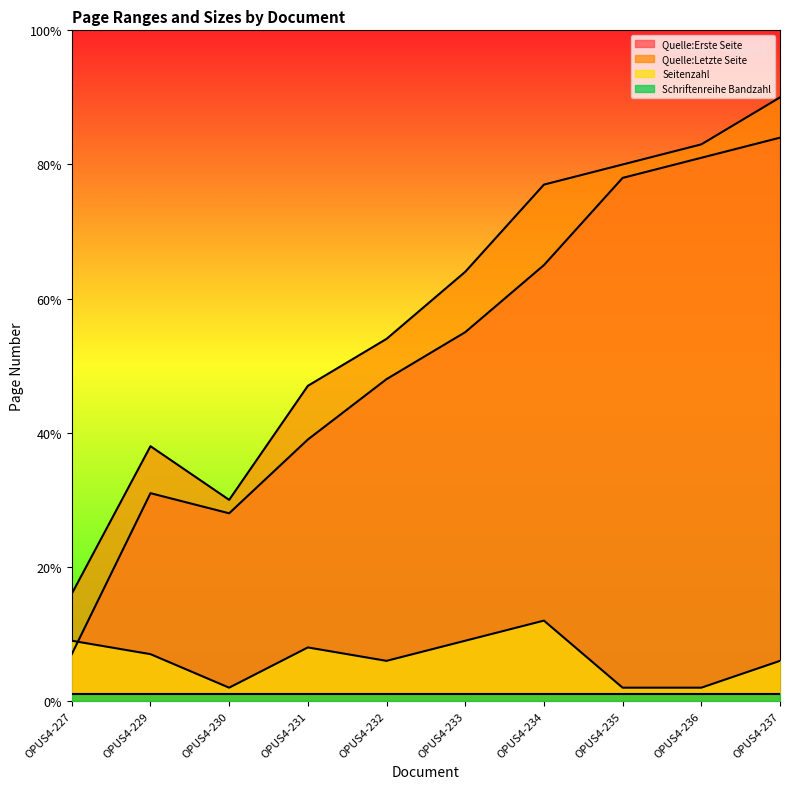

How many intersections are there between Seitenzahl and Quelle:Erste Seite?

1